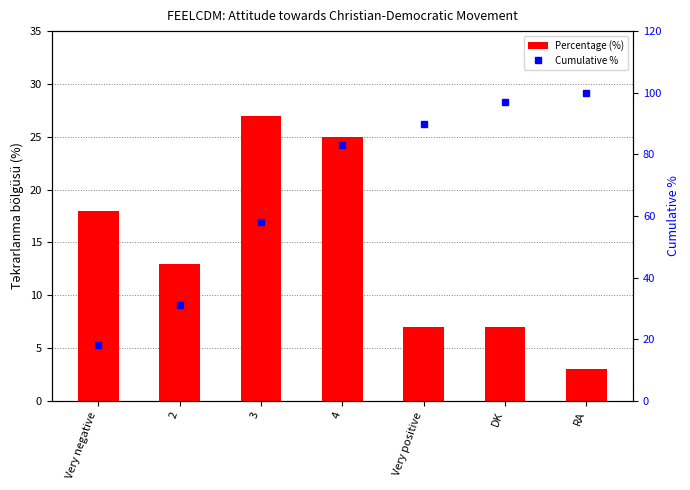

The value of Percentage (%) at 3 is 18.9. True or false?

False